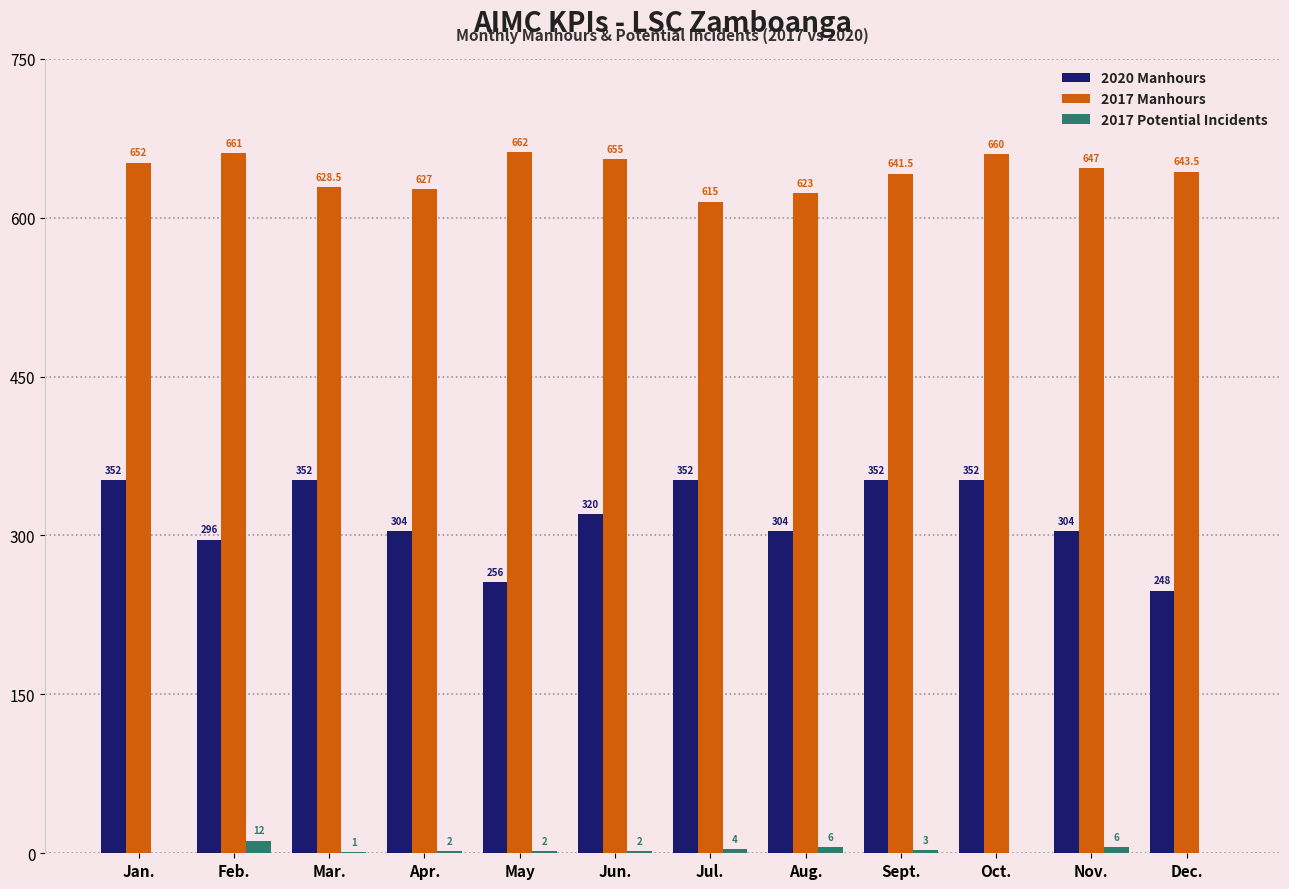

At which label does 2017 Manhours first exceed 647?

Jan.